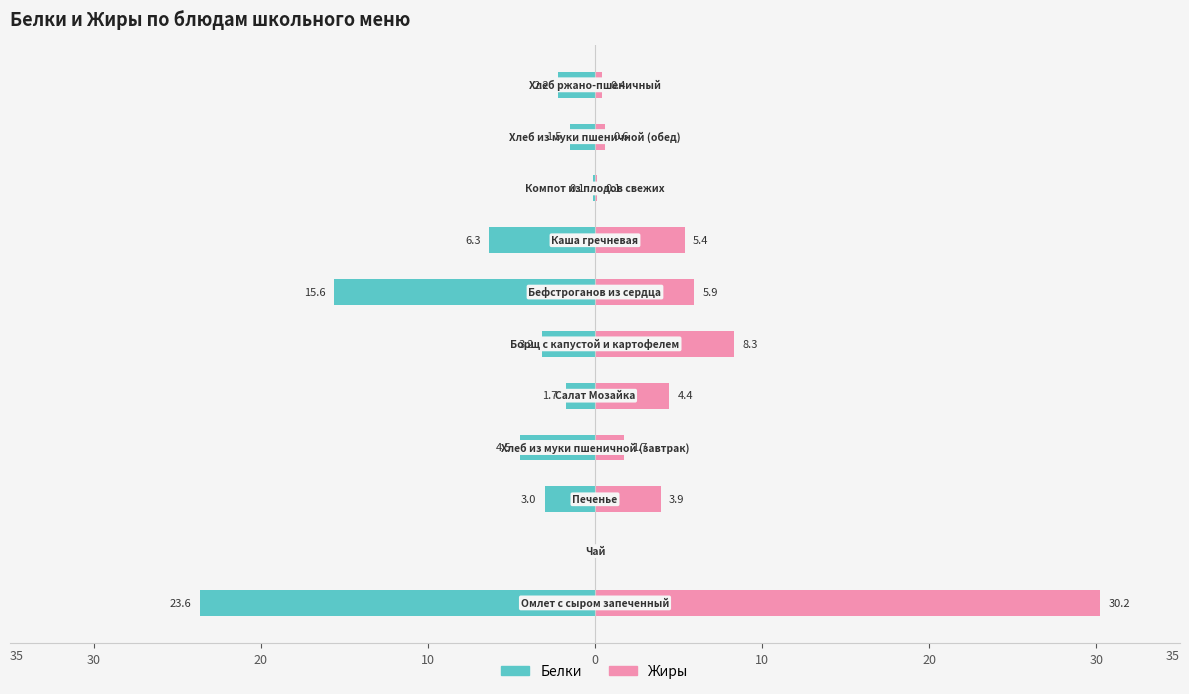

Reading left to right, list all the values displayed in this chart.

Белки: -23.6	0.0	-3.0	-4.5	-1.7	-3.2	-15.6	-6.3	-0.1	-1.5	-2.2
Жиры: 30.2	0.0	3.9	1.7	4.4	8.3	5.9	5.4	0.1	0.6	0.4